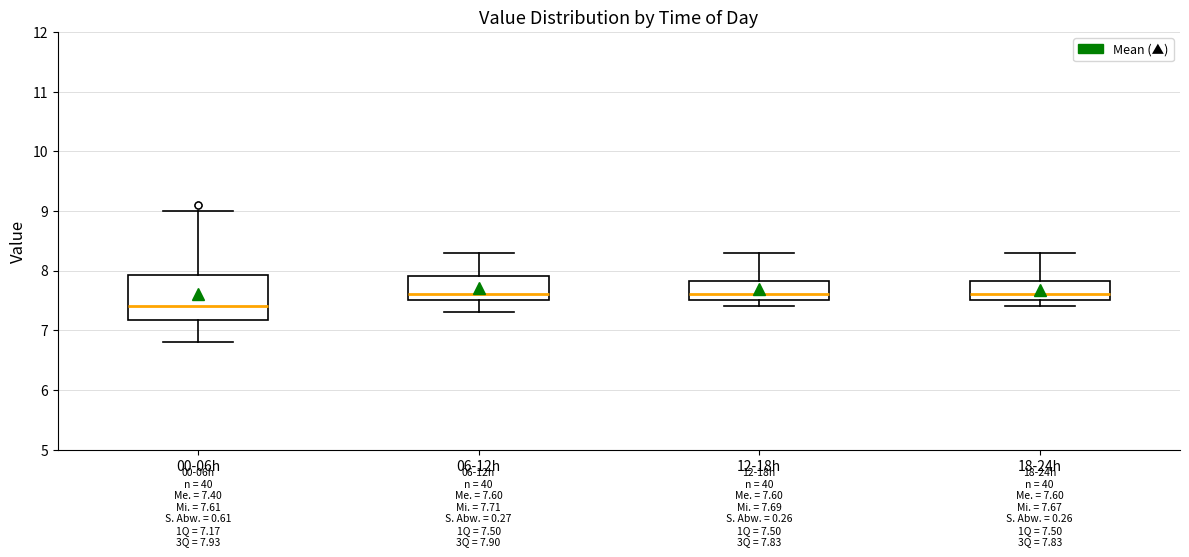

Comparing the boxes themselves (not the whiskers), which one is the tallest?

00-06h